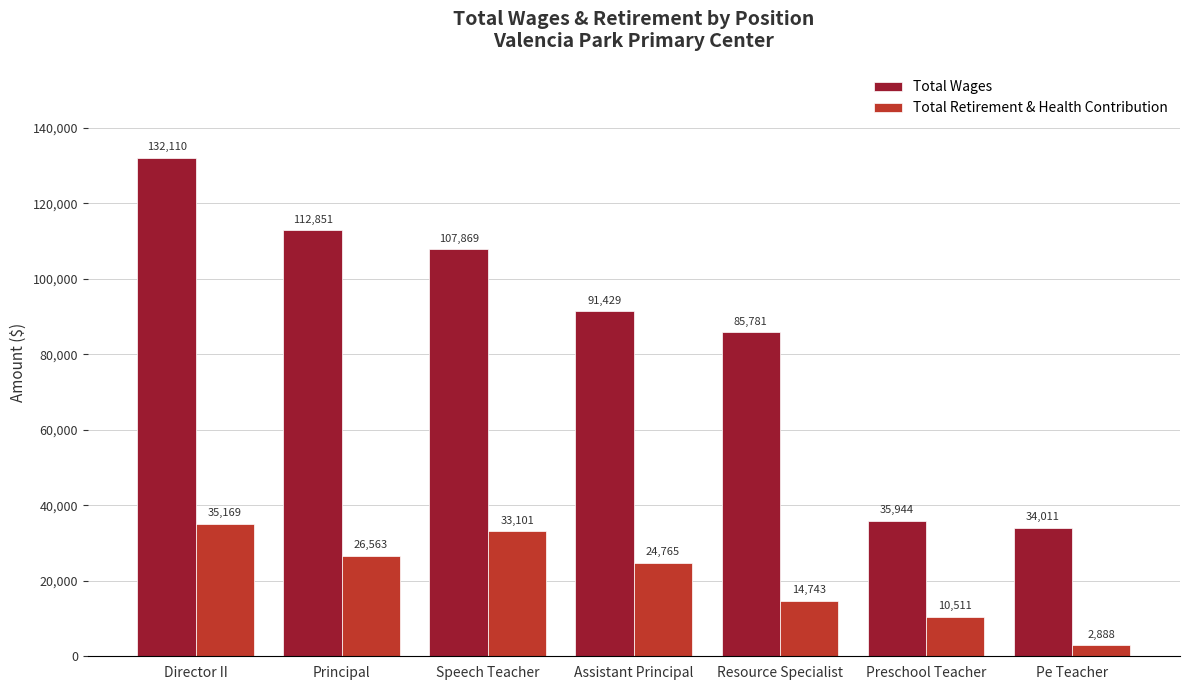

How many bars are there in total?

14